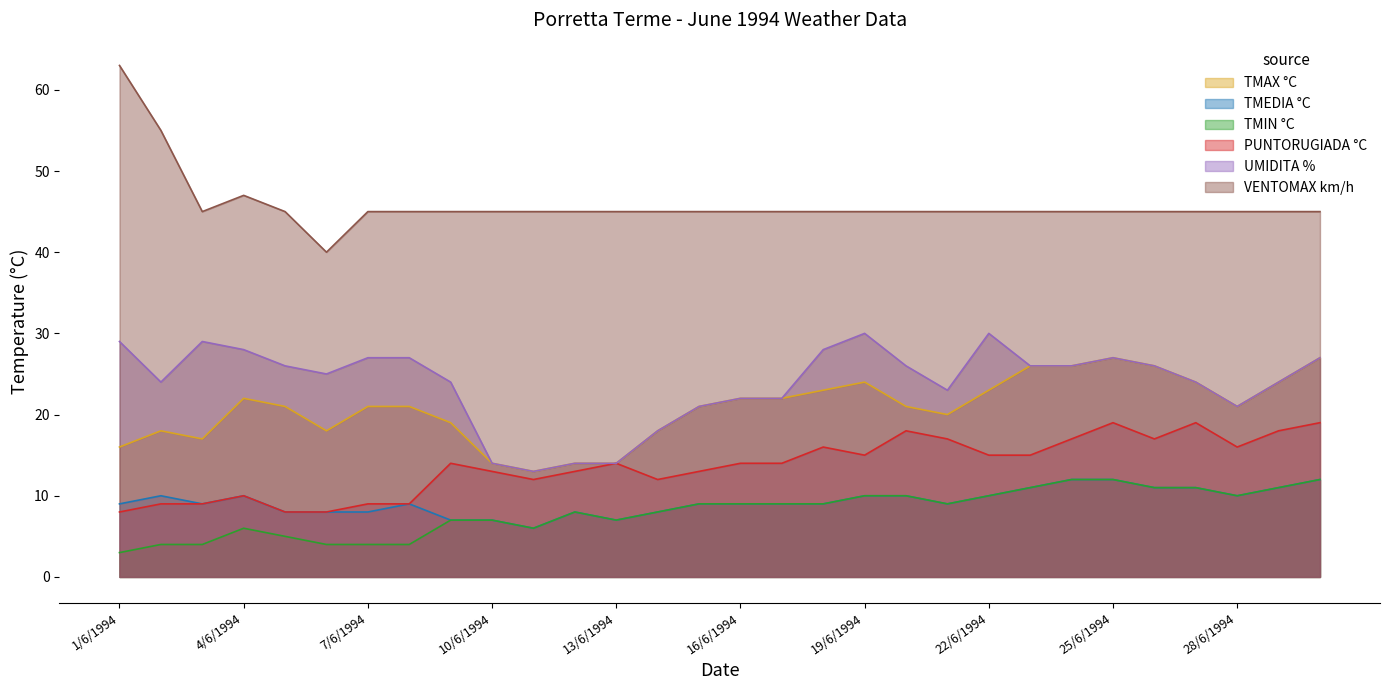

At which label is TMIN °C closest to 7?

9/6/1994